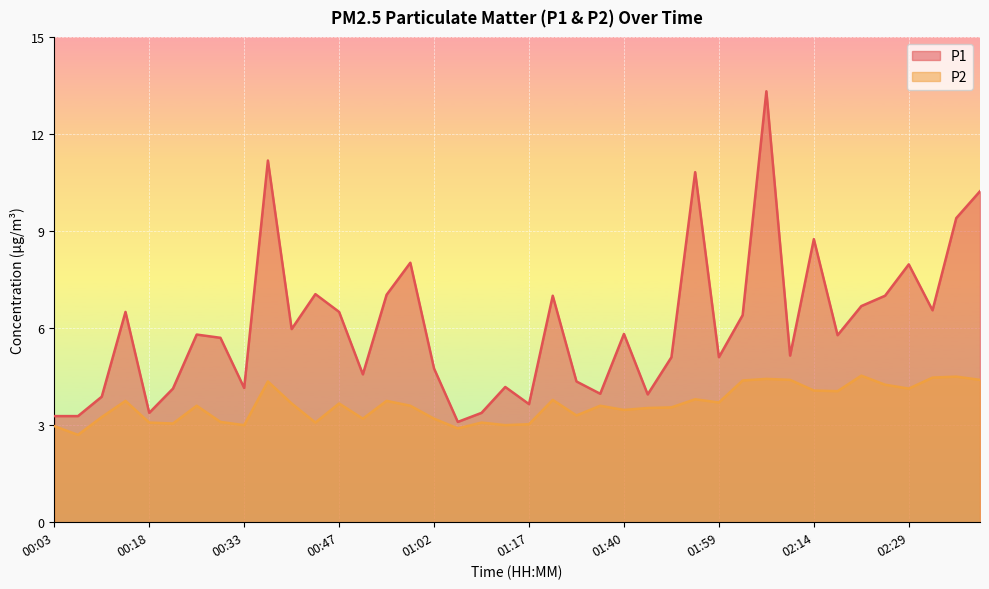

Which category has the lowest value across all series?

00:07